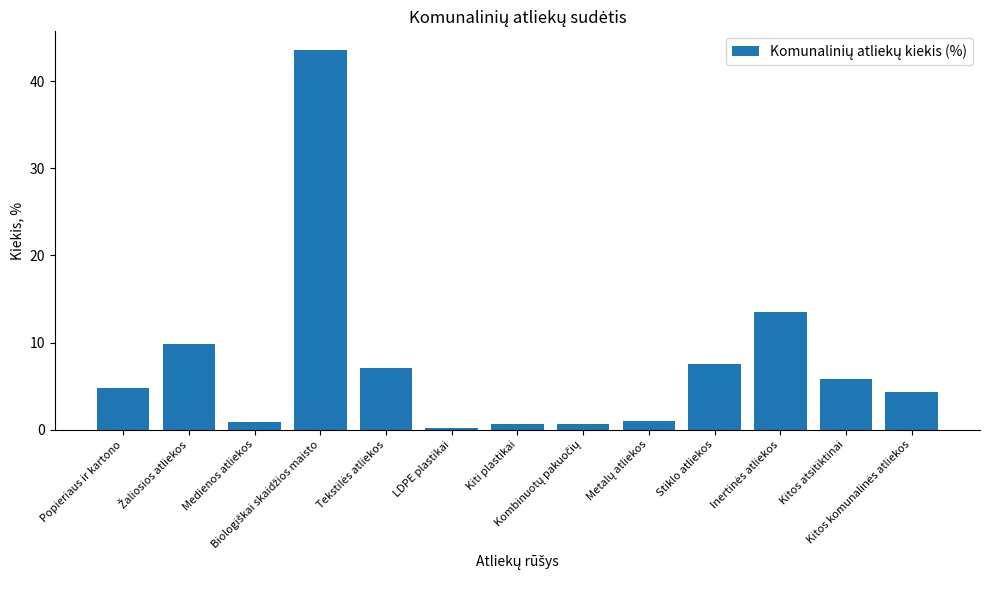

Which category has the lowest value across all series?

LDPE plastikai